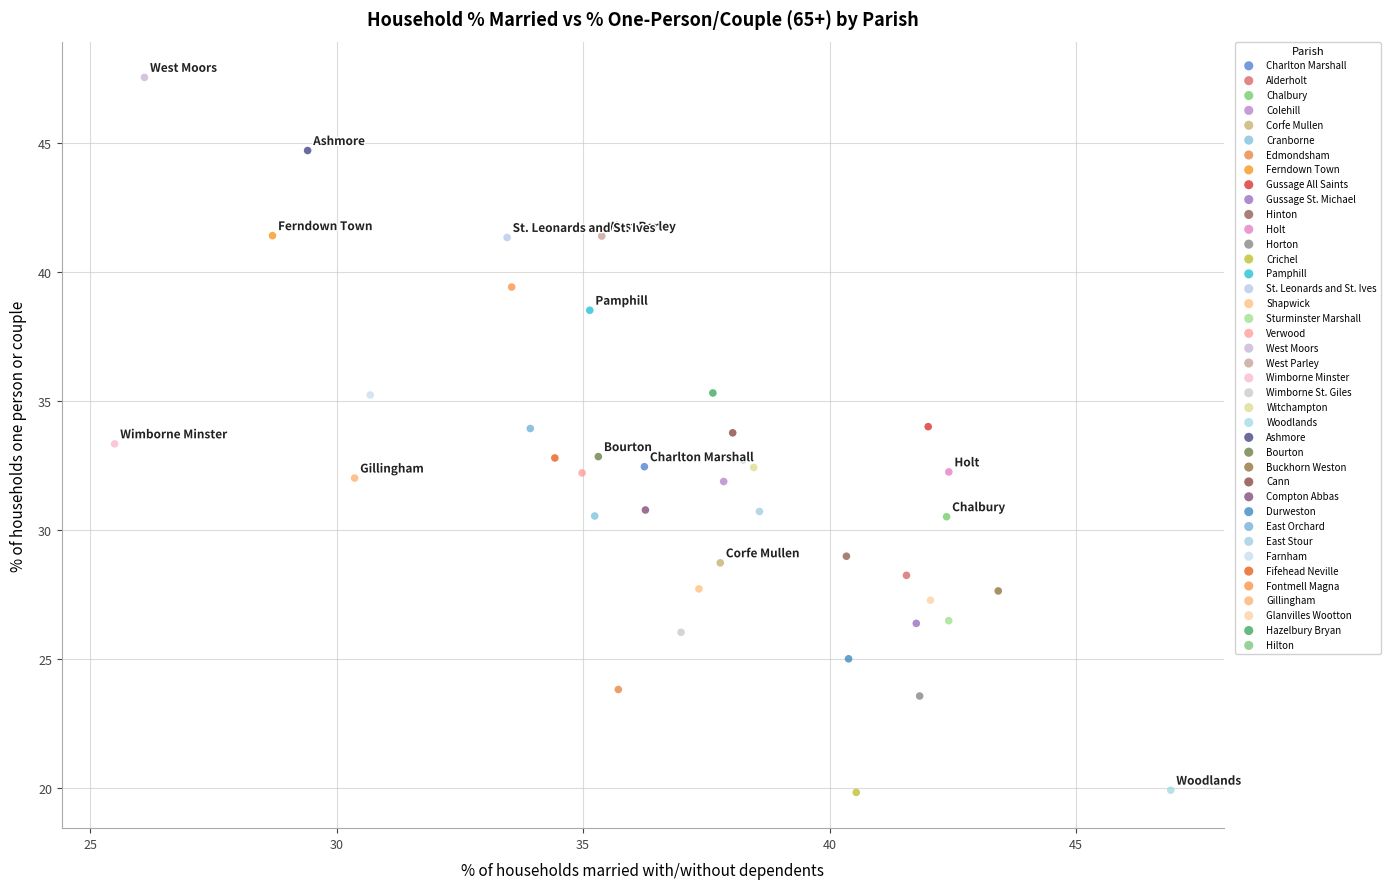

What are all the series names shown in the legend?

Charlton Marshall, Alderholt, Chalbury, Colehill, Corfe Mullen, Cranborne, Edmondsham, Ferndown Town, Gussage All Saints, Gussage St. Michael, Hinton, Holt, Horton, Crichel, Pamphill, St. Leonards and St. Ives, Shapwick, Sturminster Marshall, Verwood, West Moors, West Parley, Wimborne Minster, Wimborne St. Giles, Witchampton, Woodlands, Ashmore, Bourton, Buckhorn Weston, Cann, Compton Abbas, Durweston, East Orchard, East Stour, Farnham, Fifehead Neville, Fontmell Magna, Gillingham, Glanvilles Wootton, Hazelbury Bryan, Hilton